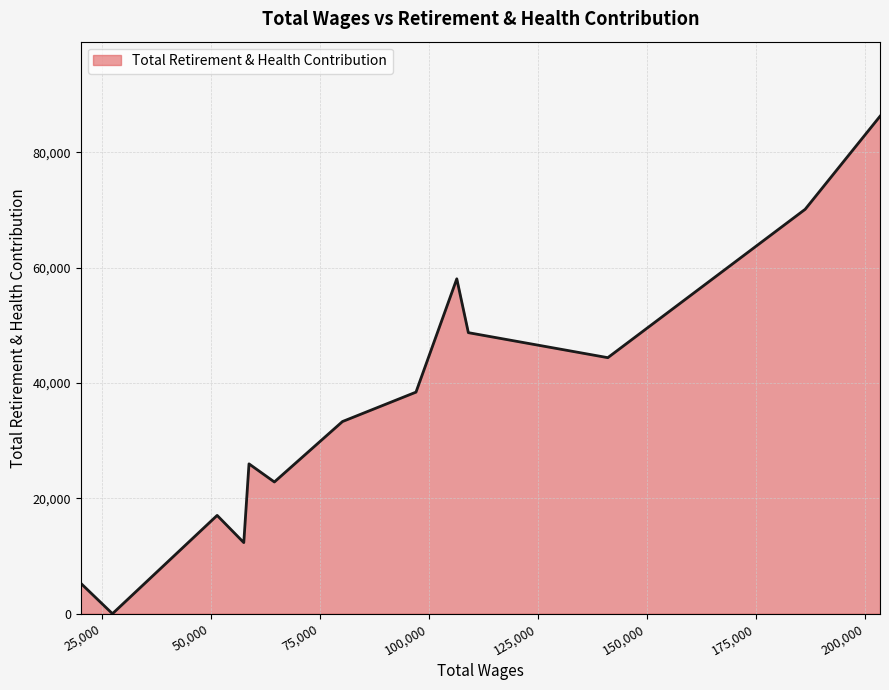

How many lines are shown in the chart?

1